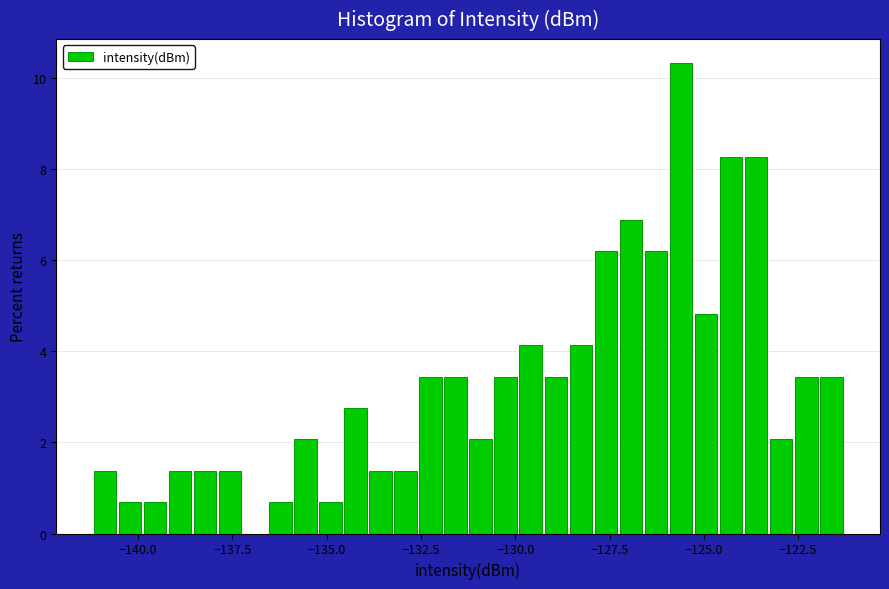

Read against the x-axis, roughly where is the centre of the tallest bar?

-125.5